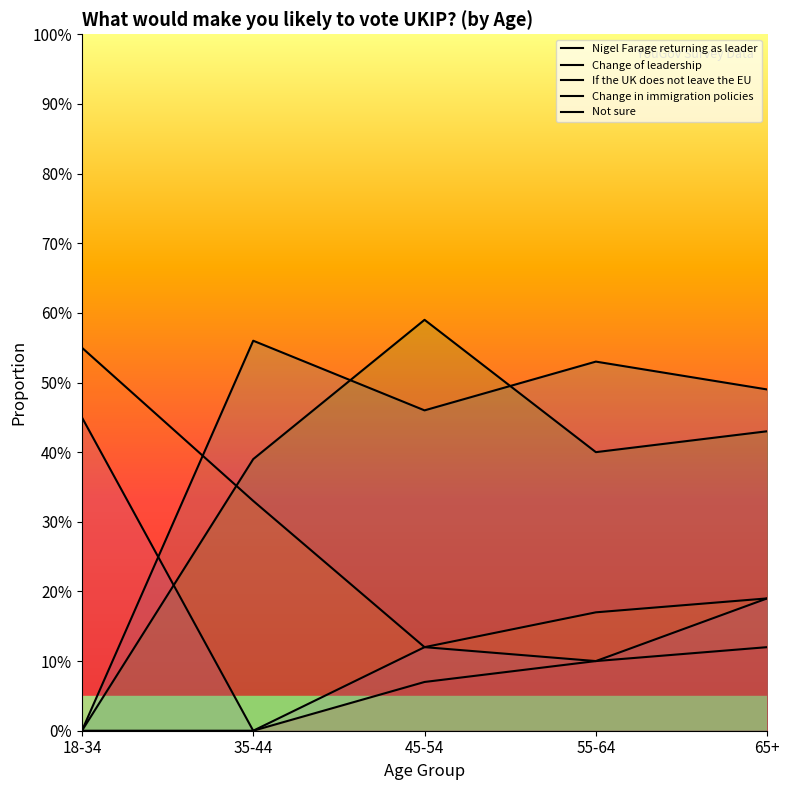

How many interior local valleys does the If the UK does not leave the EU series have?

1